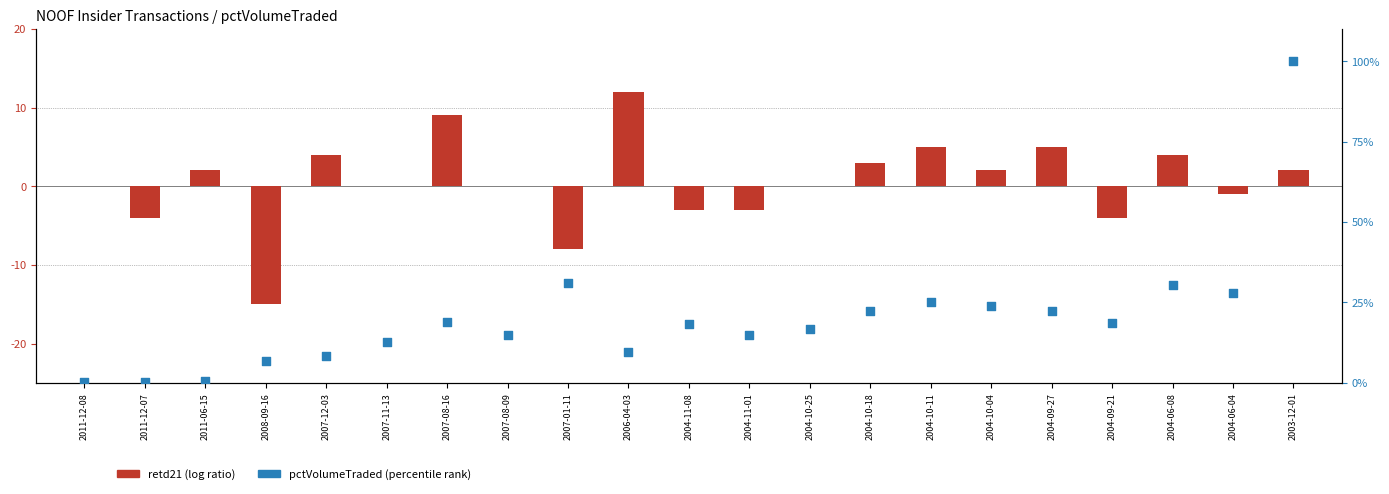

At how many categories does at least one series exceed 10?

1